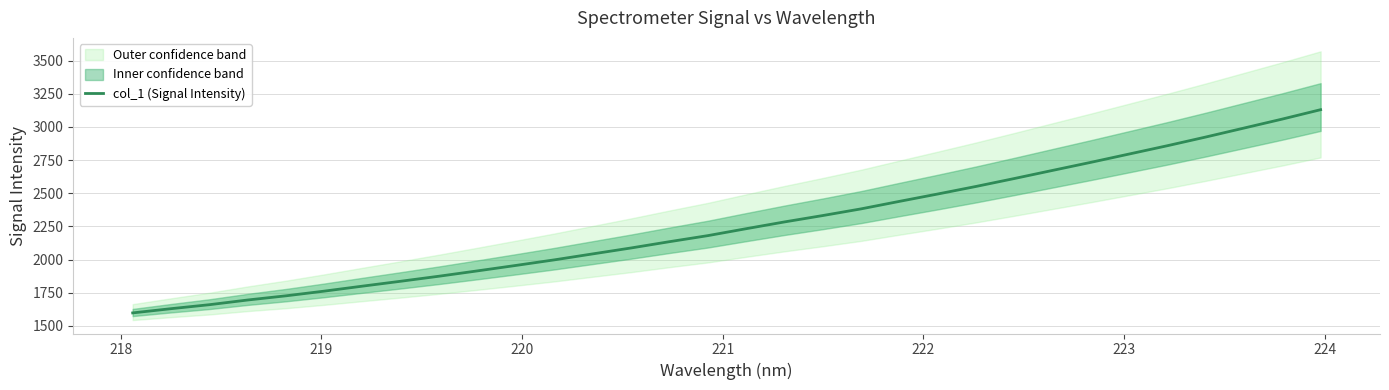

What is the minimum value for col_1 (Signal Intensity)?

1597.4